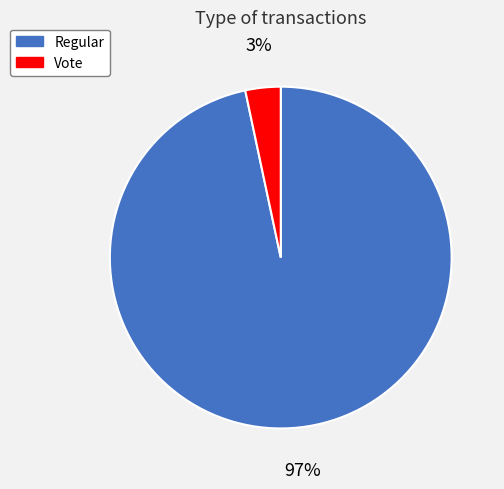

Is the sum of Vote and Regular greater than half?

Yes